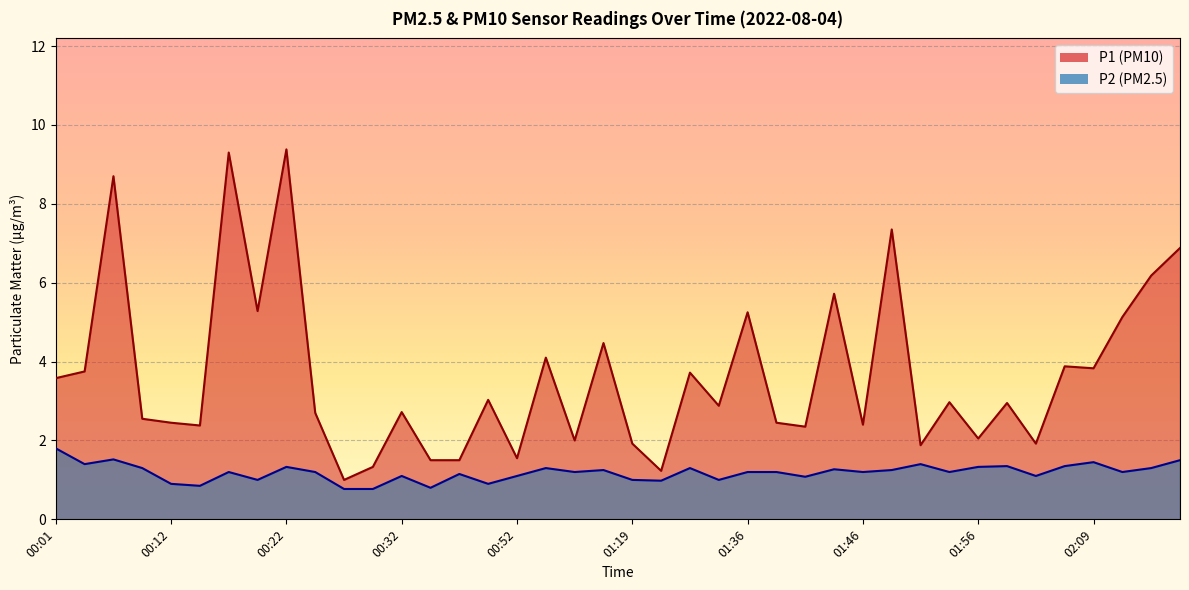

Is it true that P1 equals 7.3 at 01:48?

True